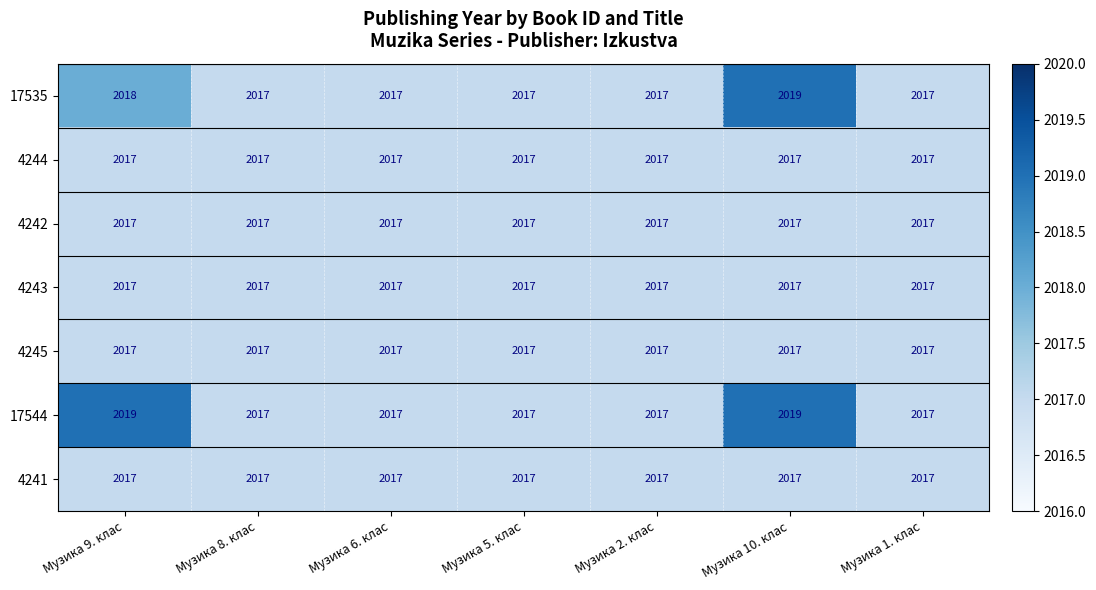

What is the total value across all series at Музика 2. клас?

14119